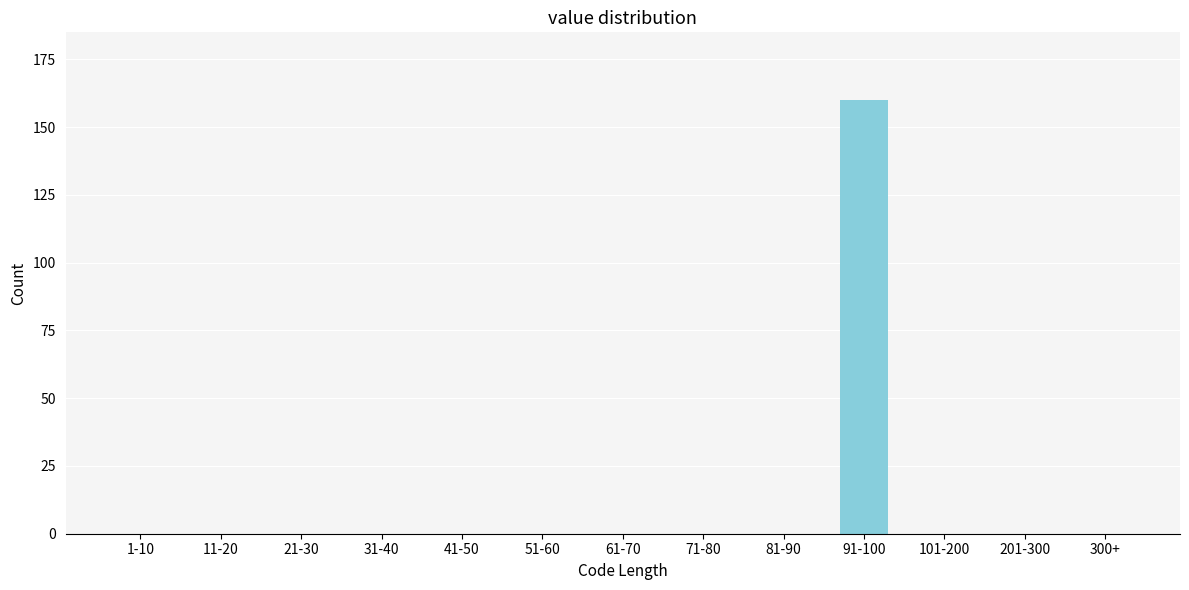

Reading left to right, list all the values displayed in this chart.

1-10=0	11-20=0	21-30=0	31-40=0	41-50=0	51-60=0	61-70=0	71-80=0	81-90=0	91-100=160	101-200=0	201-300=0	300+=0